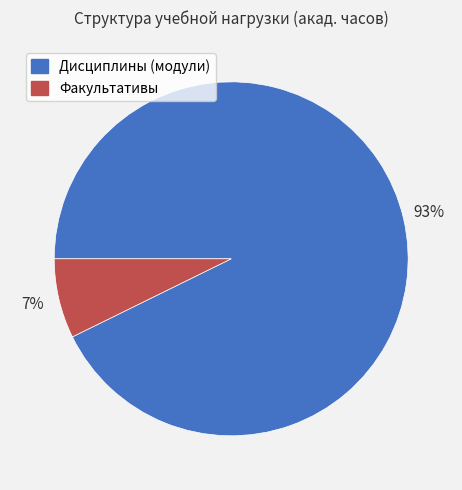

To the nearest percent, what percentage of the pie is Дисциплины (модули)?

93%